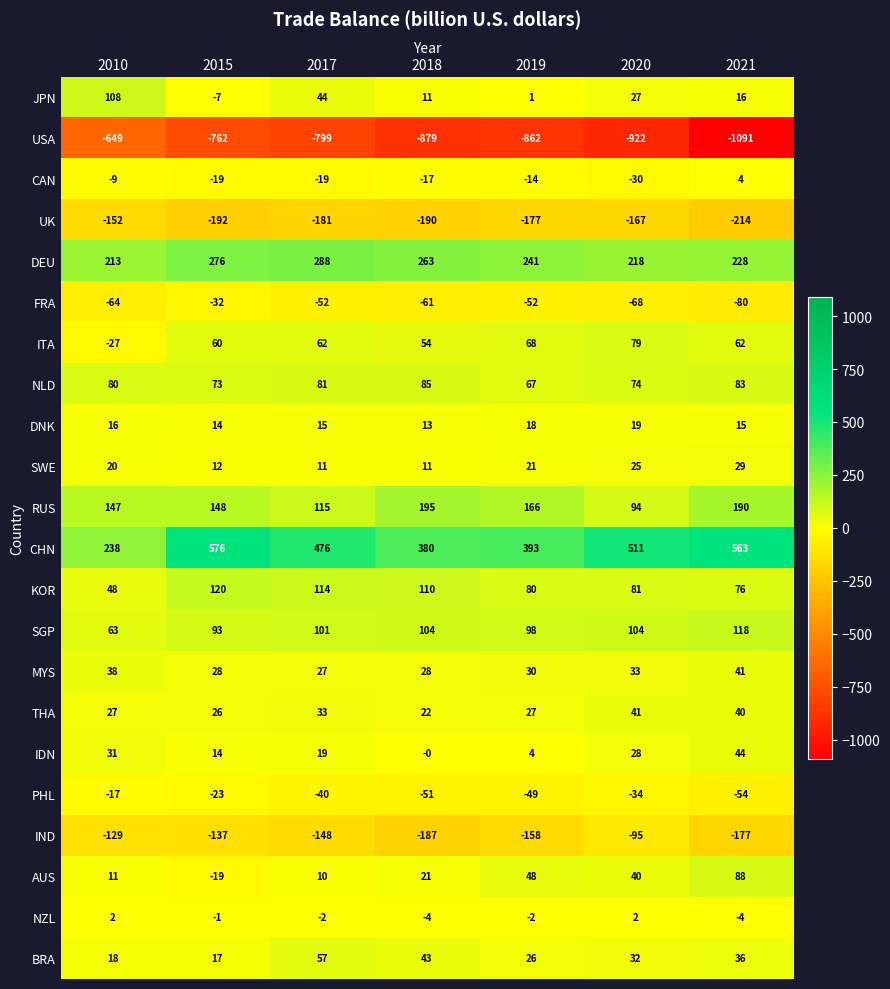

At which label does JPN first exceed 16?

2010